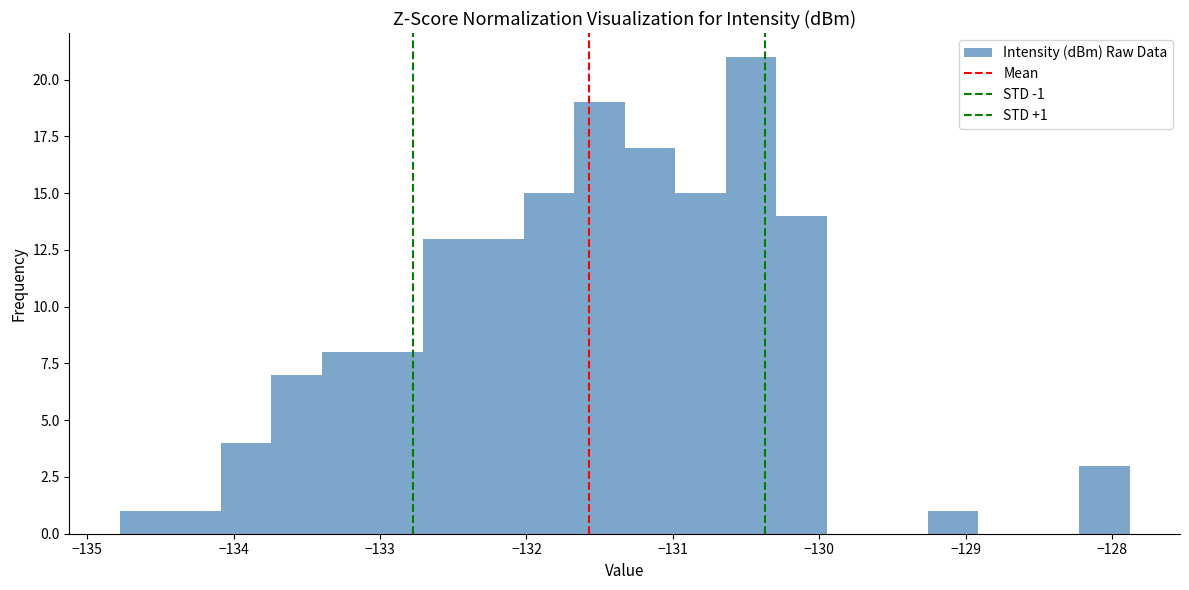

Read against the x-axis, roughly where is the centre of the tallest bar?

-130.5